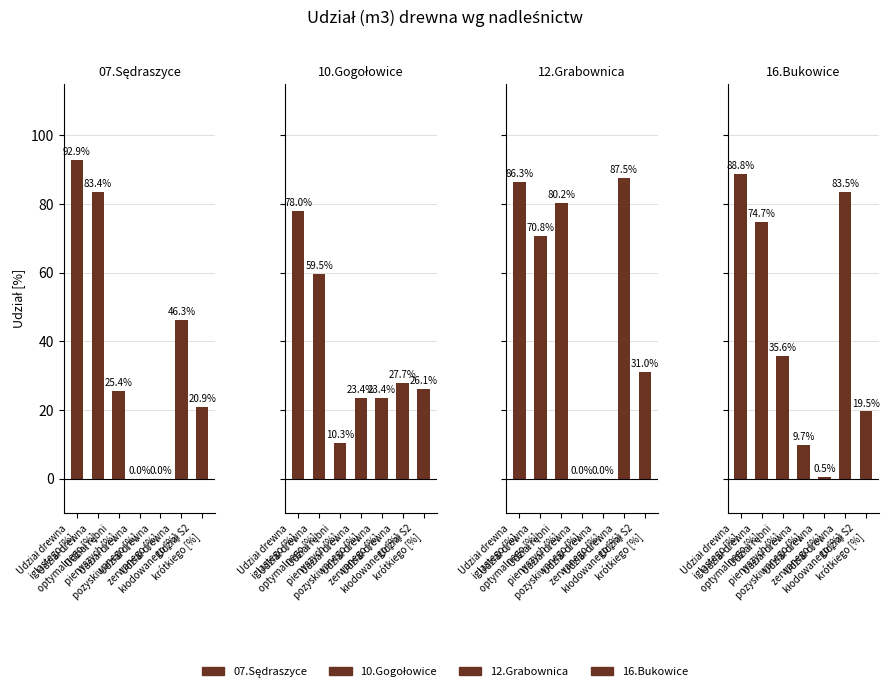

What position from the right is Udział rębni
pierwszych [%]?

5